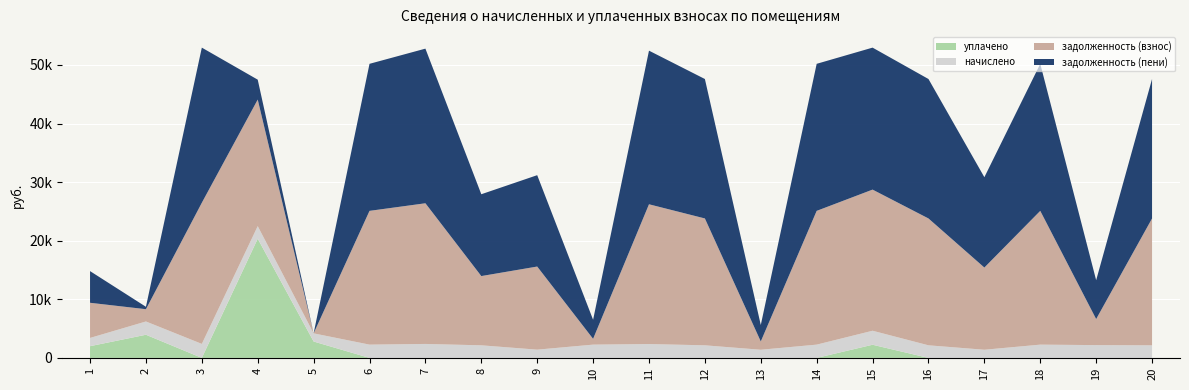

Reading left to right, what are all the values shown in this chart?

задолженность (взнос): 1=5998.0	2=2095.2	3=24083.5	4=21591.8	5=0.0	6=22826.4	7=24005.0	8=11815.5	9=14183.0	10=988.3	11=23847.8	12=21647.8	13=1416.7	14=22826.4	15=24083.5	16=21647.8	17=14025.8	18=22826.4	19=4445.3	20=21647.8
задолженность (пени): 1=5405.9	2=411.1	3=26474.2	4=3398.6	5=0.0	6=25092.3	7=26387.9	8=13964.5	9=15590.9	10=3254.2	11=26215.1	12=23796.7	13=2809.0	14=25092.3	15=24229.3	16=23796.7	17=15418.1	18=25092.3	19=6629.3	20=23796.7
начислено: 1=1407.9	2=2265.9	3=2390.7	4=2148.9	5=1392.3	6=2265.9	7=2382.9	8=2148.9	9=1407.9	10=2265.9	11=2367.3	12=2148.9	13=1392.3	14=2265.9	15=2390.7	16=2148.9	17=1392.3	18=2265.9	19=2184.0	20=2148.9
уплачено: 1=2000.0	2=3950.0	3=0.0	4=20342.1	5=2797.2	6=0.0	7=0.0	8=0.0	9=0.0	10=0.0	11=0.0	12=0.0	13=0.0	14=0.0	15=2244.9	16=0.0	17=0.0	18=0.0	19=0.0	20=0.0